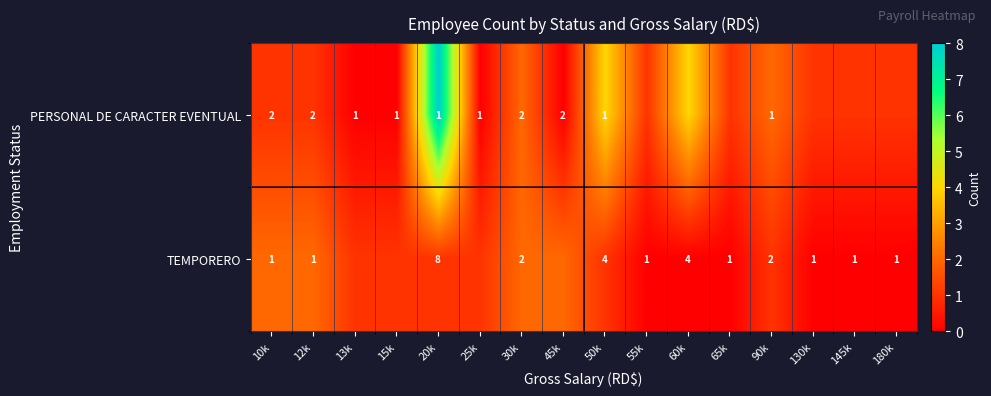

Between 55k and 30k, which is larger?

30k